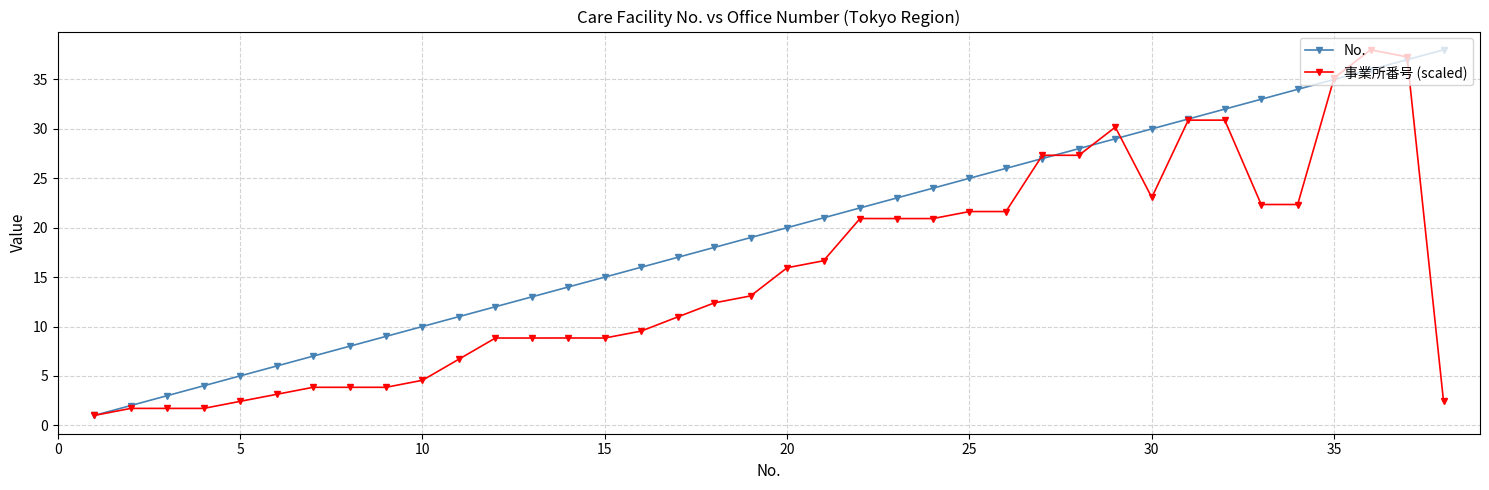

What is the difference between the maximum and minimum values in the No. series?

37.0